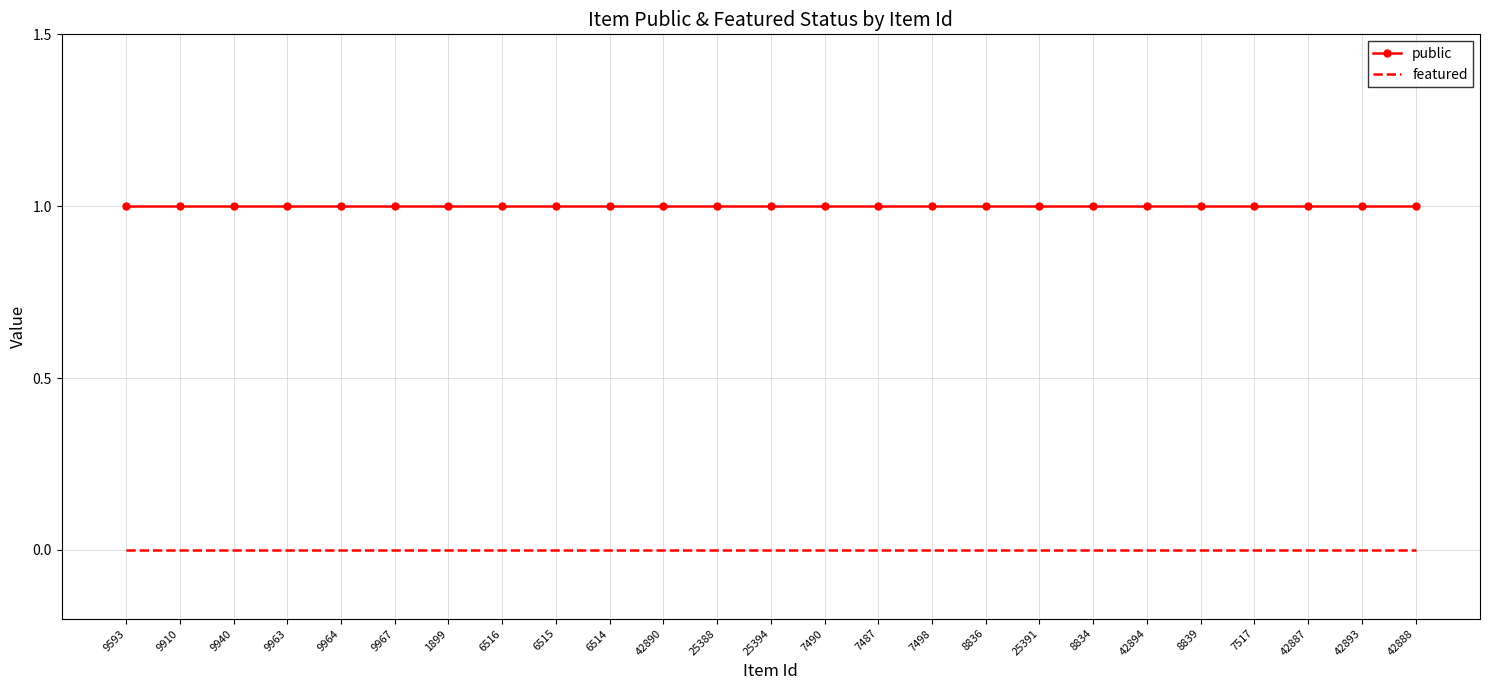

Reading left to right, extract all data points from this chart.

public: 1	1	1	1	1	1	1	1	1	1	1	1	1	1	1	1	1	1	1	1	1	1	1	1	1
featured: 0	0	0	0	0	0	0	0	0	0	0	0	0	0	0	0	0	0	0	0	0	0	0	0	0